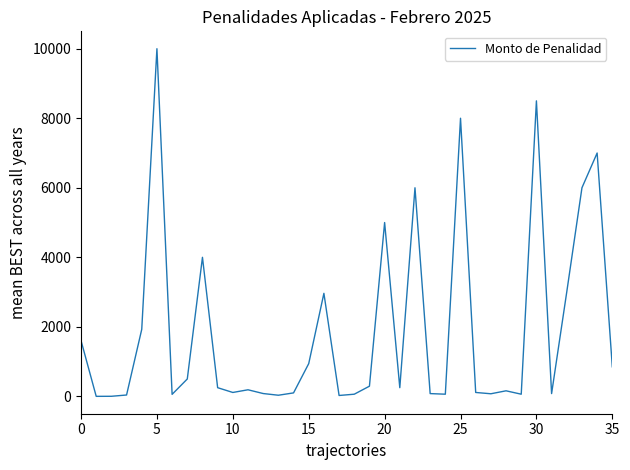

What is the greatest value displayed?

10000.0